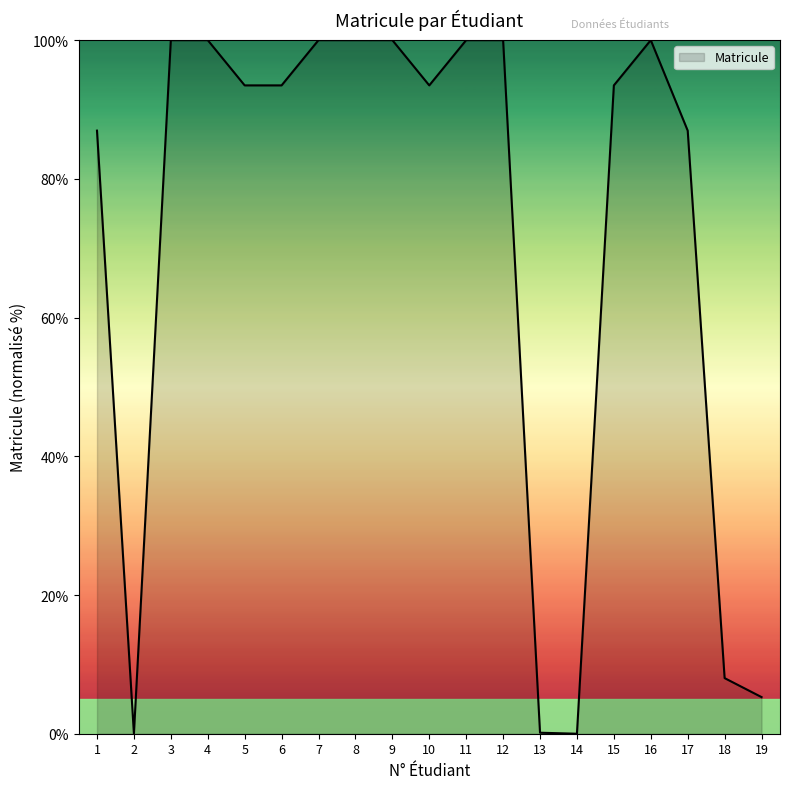

What is the difference between the values at 18 and 16?

92.0